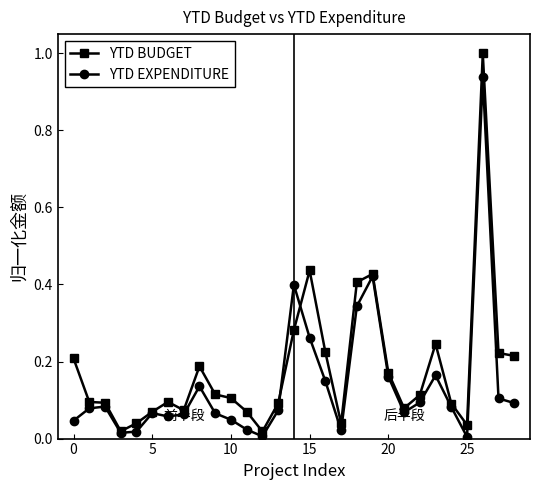

What is the maximum value for YTD BUDGET?

1.0